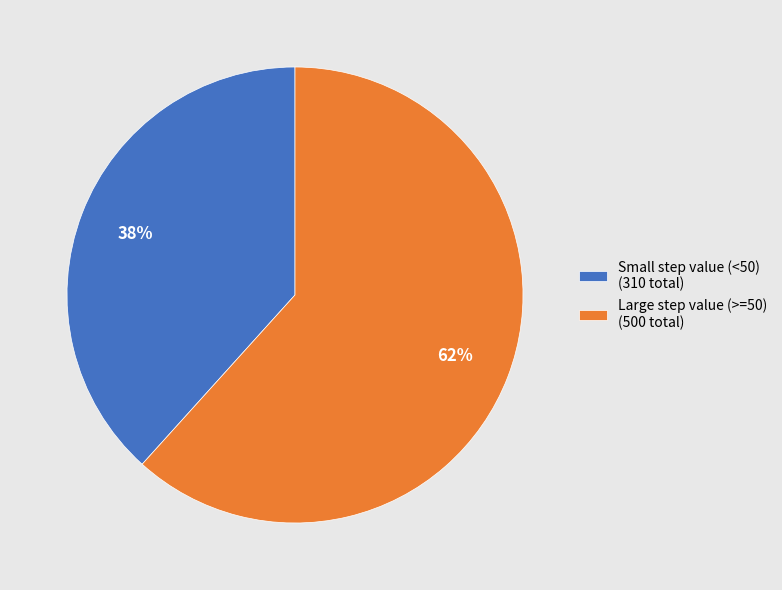

To the nearest percent, what is the combined percentage of Small step value (<50) (310 total) and Large step value (>=50) (500 total)?

100%